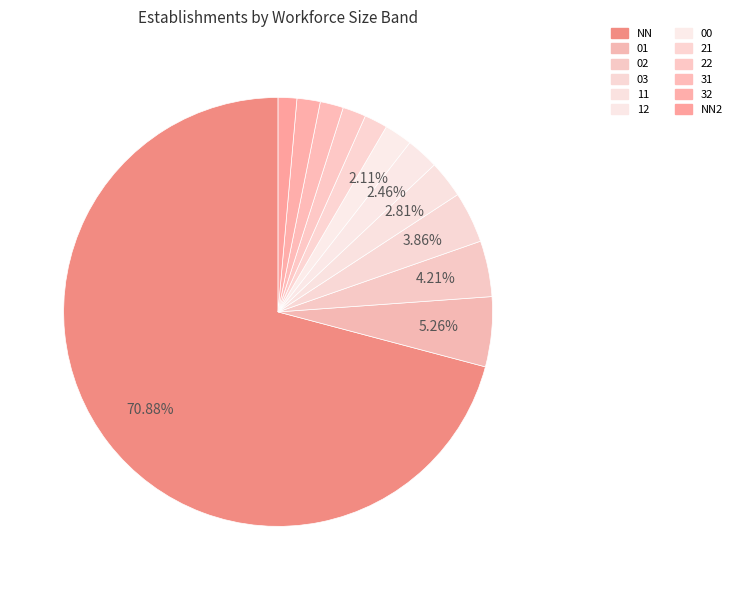

How many segments does this pie chart have?

12